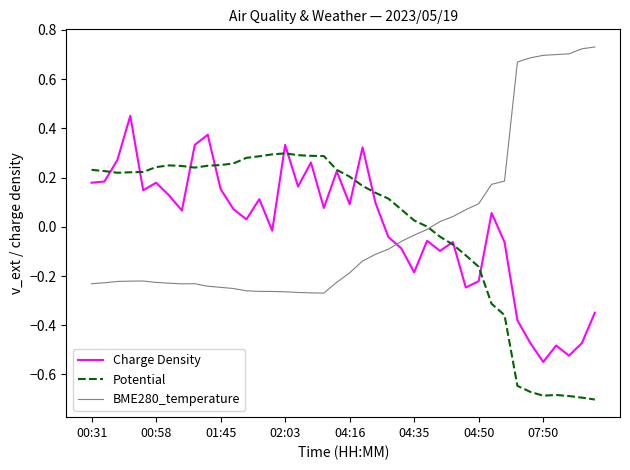

How many lines are shown in the chart?

3